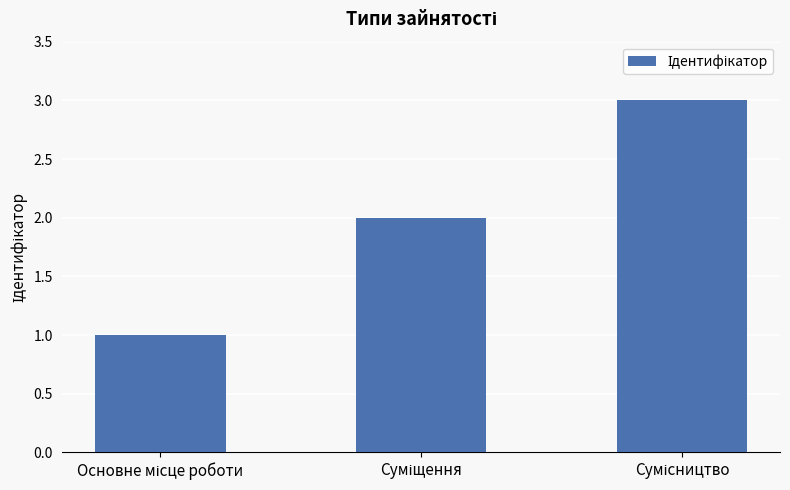

What is the sum of all values?

6